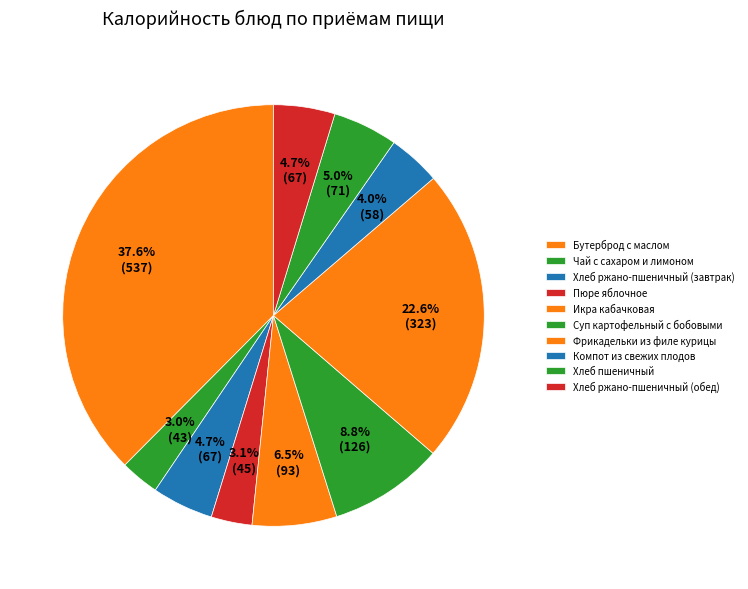

Count the number of slices in the pie.

10